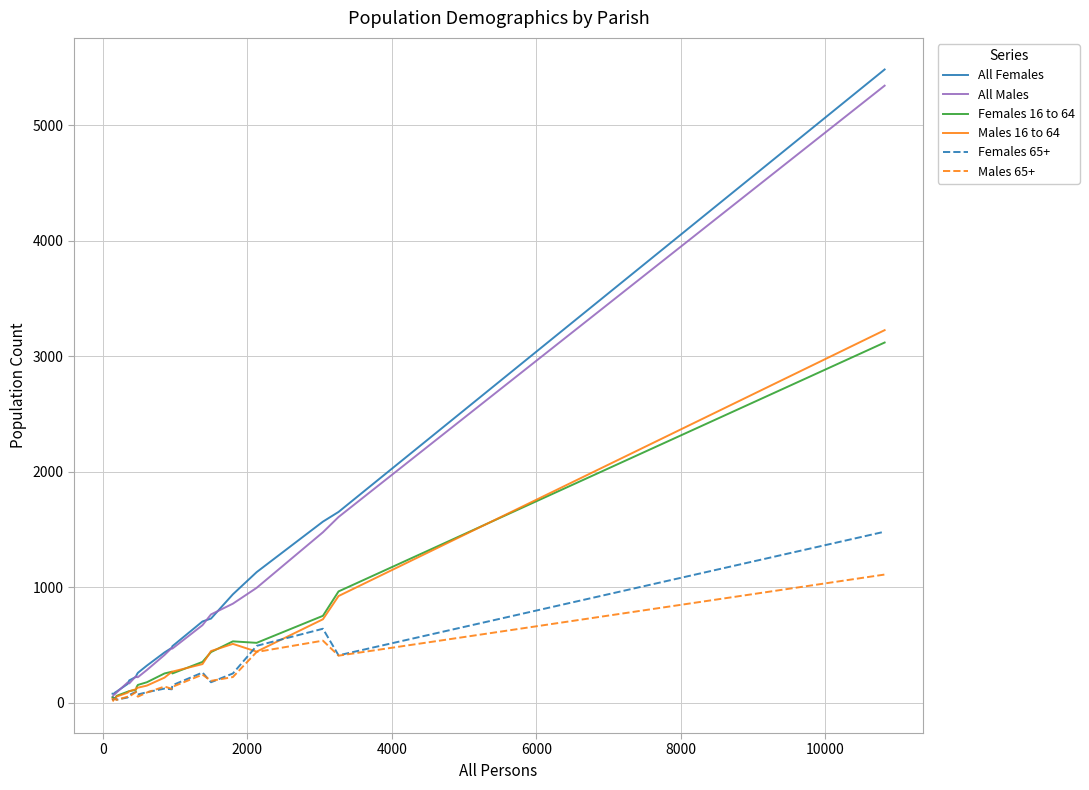

Which series has the largest range (max minus min)?

All Females